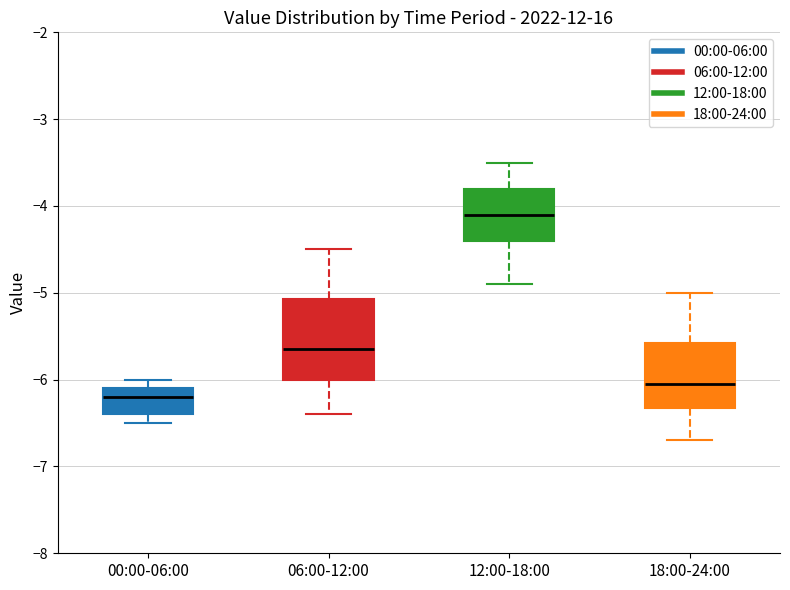

Reading left to right, transcribe this box plot: for each box, give where its median line is, the range the box spans, and where its two whiskers end, as read against the y-axis. The values are not printed on the chart, so give them approximately, as read against the axis.

00:00-06:00: median -6.2, box -6.4 to -6.1, whiskers -6.5 to -6.0
06:00-12:00: median -5.6, box -6.0 to -5.1, whiskers -6.4 to -4.5
12:00-18:00: median -4.1, box -4.4 to -3.8, whiskers -4.9 to -3.5
18:00-24:00: median -6.0, box -6.3 to -5.6, whiskers -6.7 to -5.0